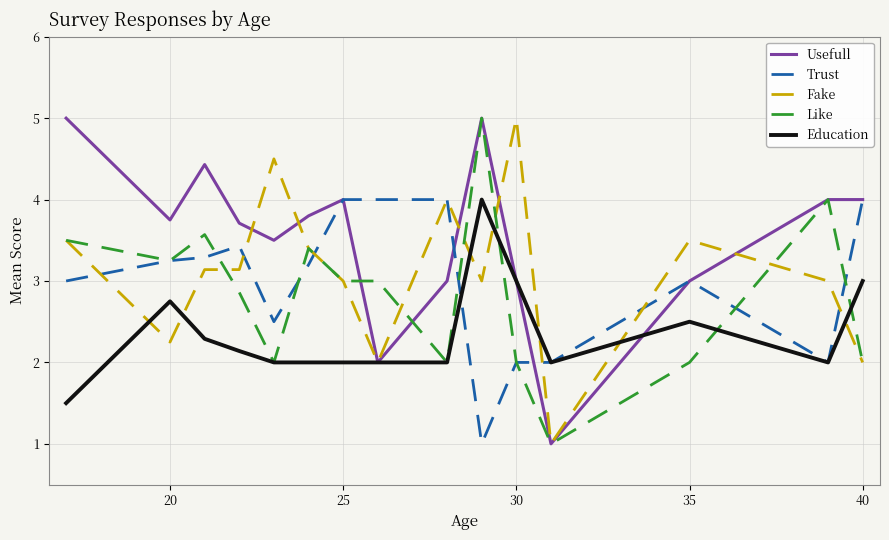

What is the maximum value for Usefull?

5.0